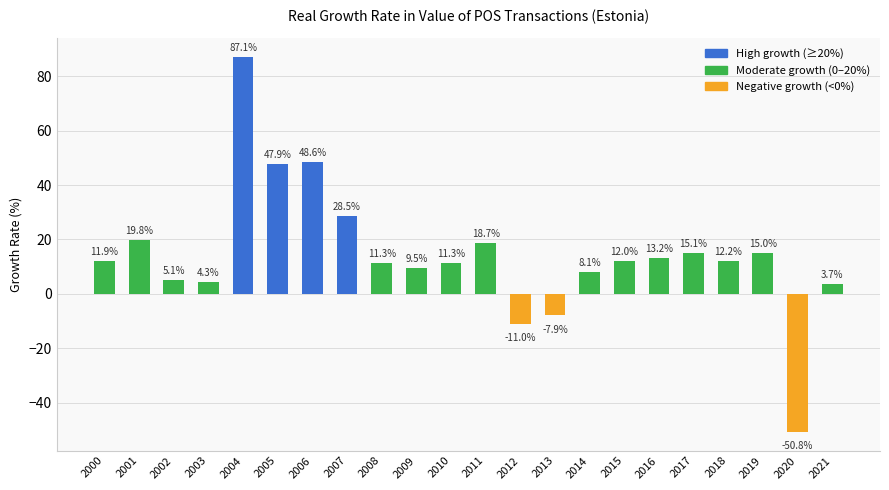

At which label does the data first exceed 11?

2000